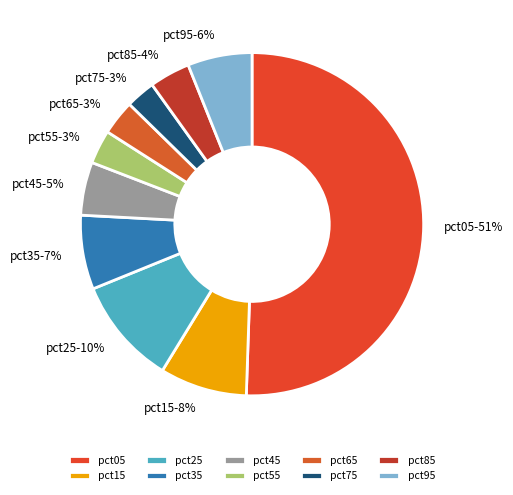

Is the sum of pct15 and pct55 greater than half?

No